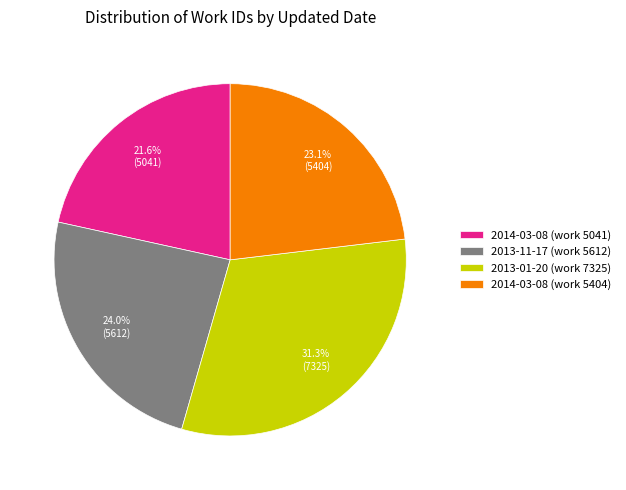

Approximately how many times larger is the value at 2014-03-08 (work 5404) compared to 2014-03-08 (work 5041)?

1.1